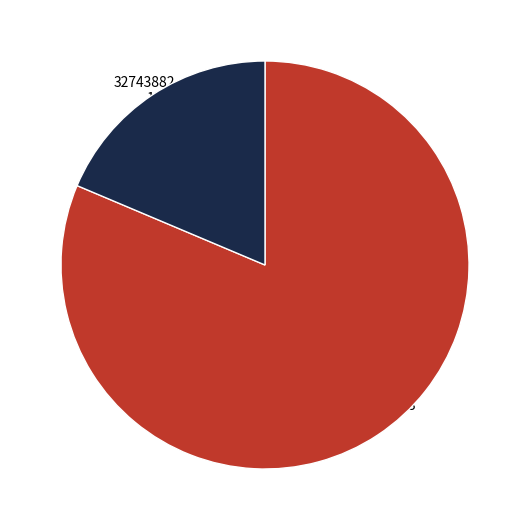

Is there any slice that represents more than half of the pie?

Yes